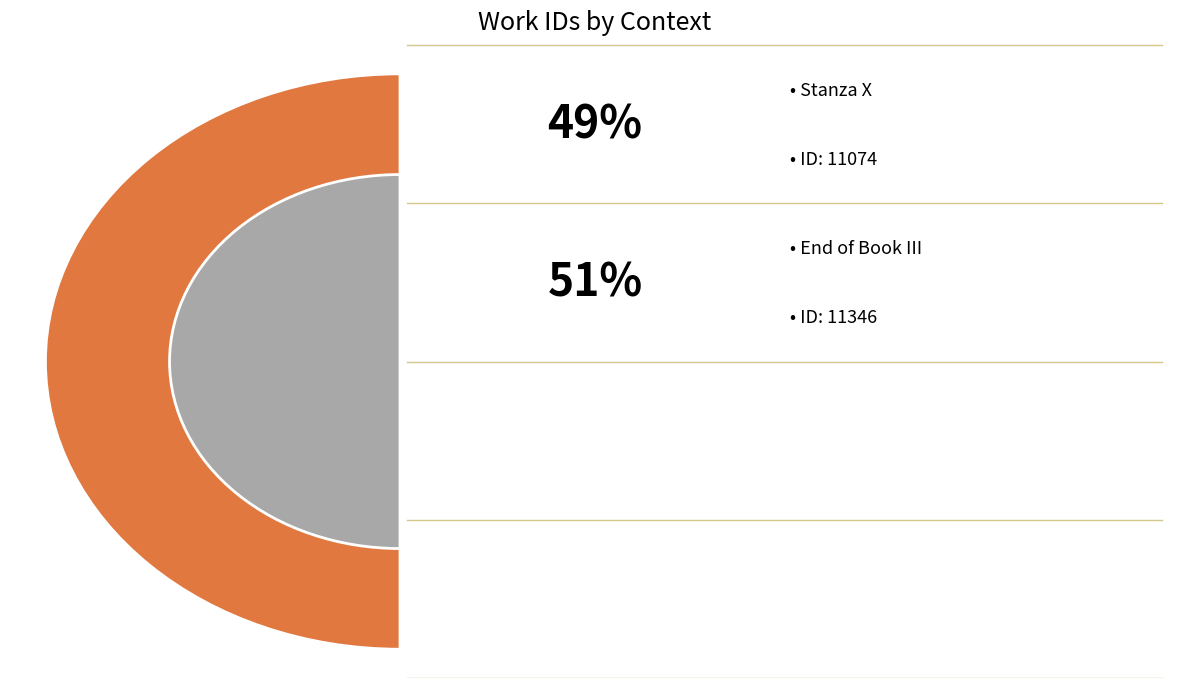

To the nearest percent, what percentage of the pie is Stanza X?

49%